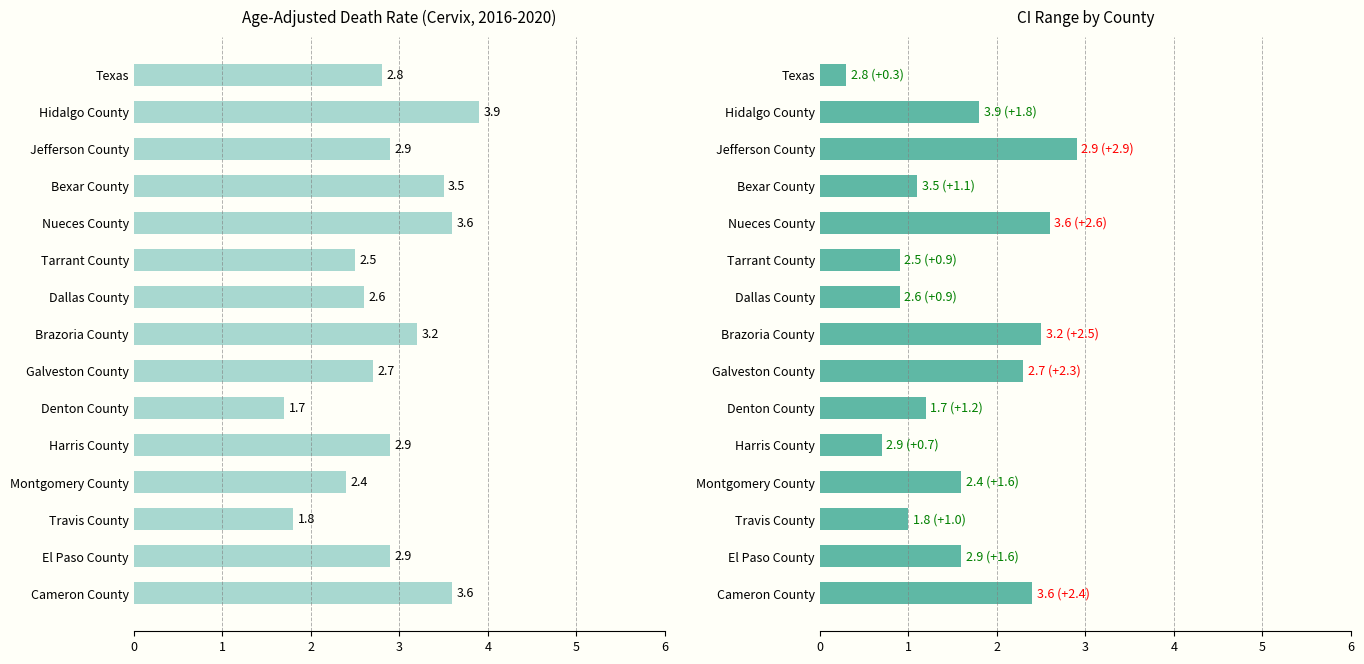

How many bars are there in each group?

2